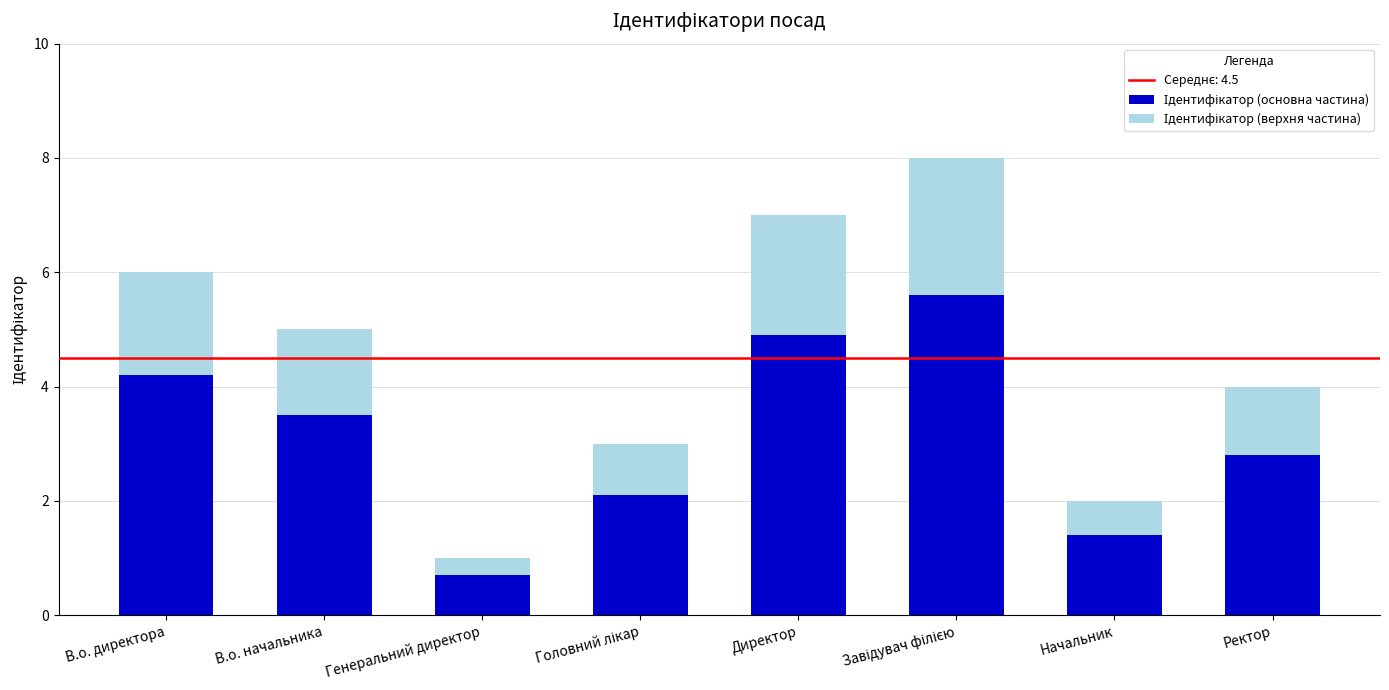

Count the number of data series in this chart.

2